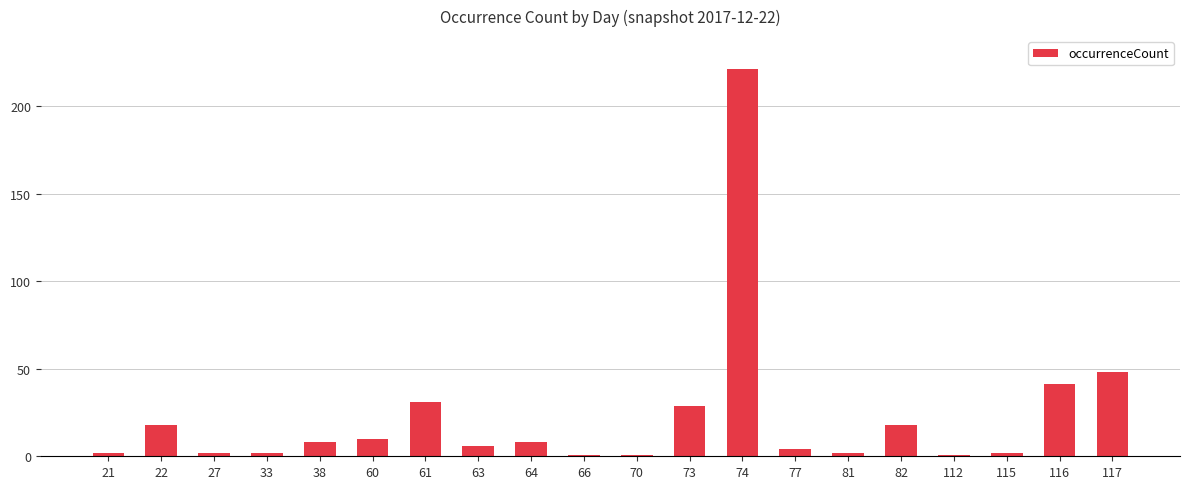

What is the maximum value shown in the chart?

221